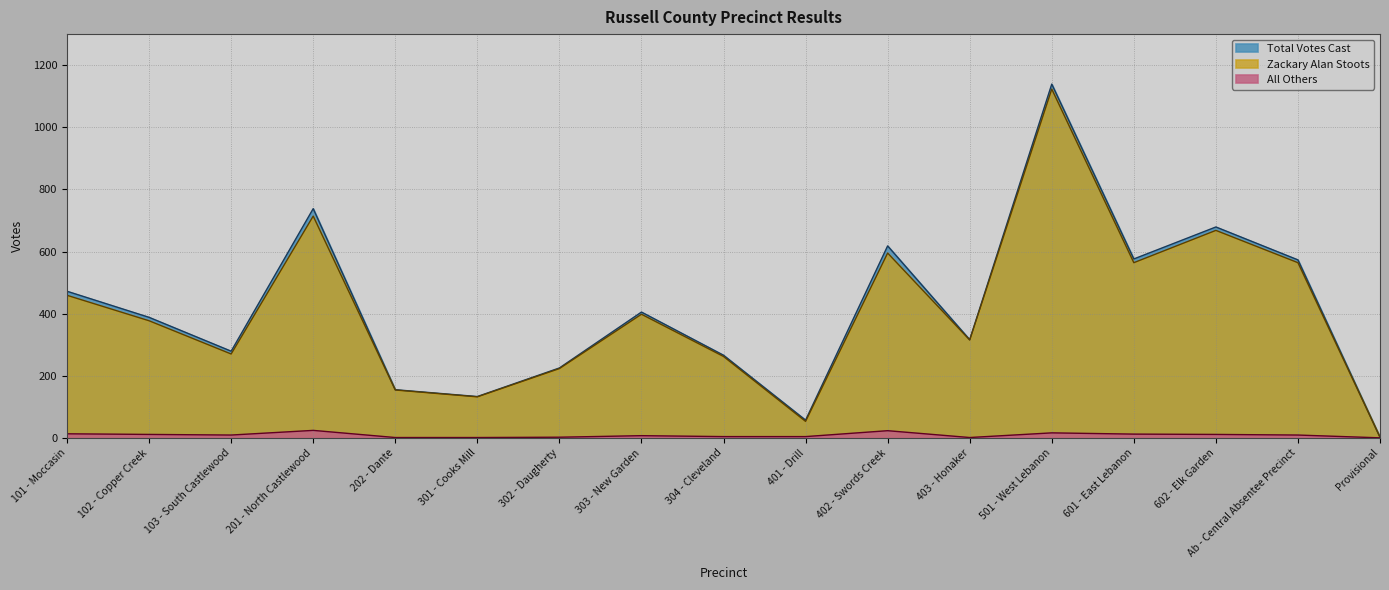

Where is All Others nearest to the value 12?

601 - East Lebanon